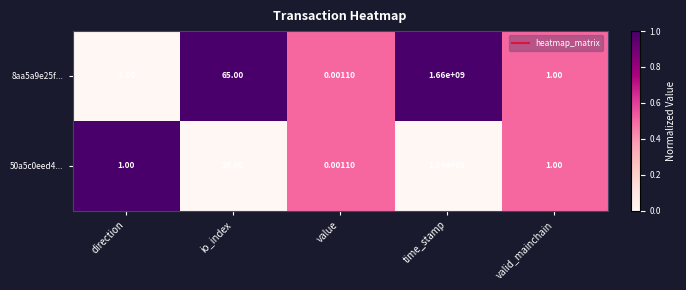

At which label is 50a5c0eed4... closest to 820000000?

io_index